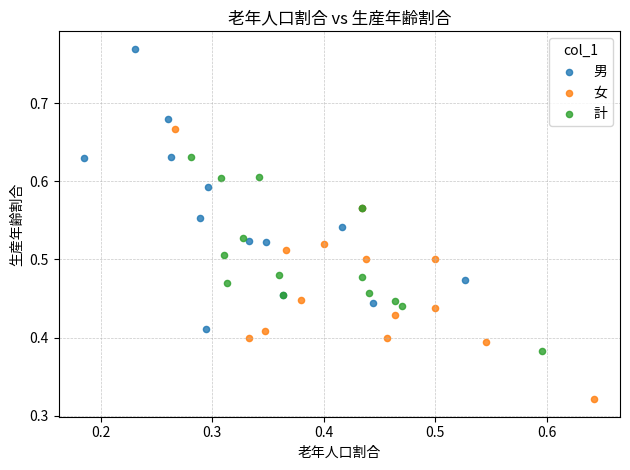

Which series reaches the minimum Y coordinate?

女